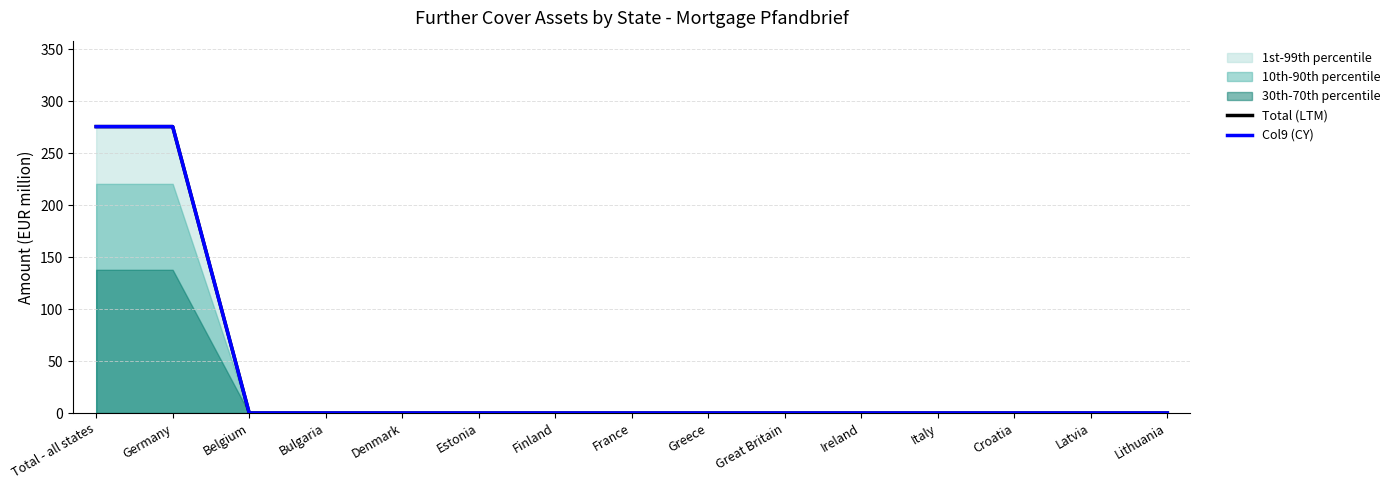

True or false: Col9 (CY) has a value of 187.3 at Finland.

False